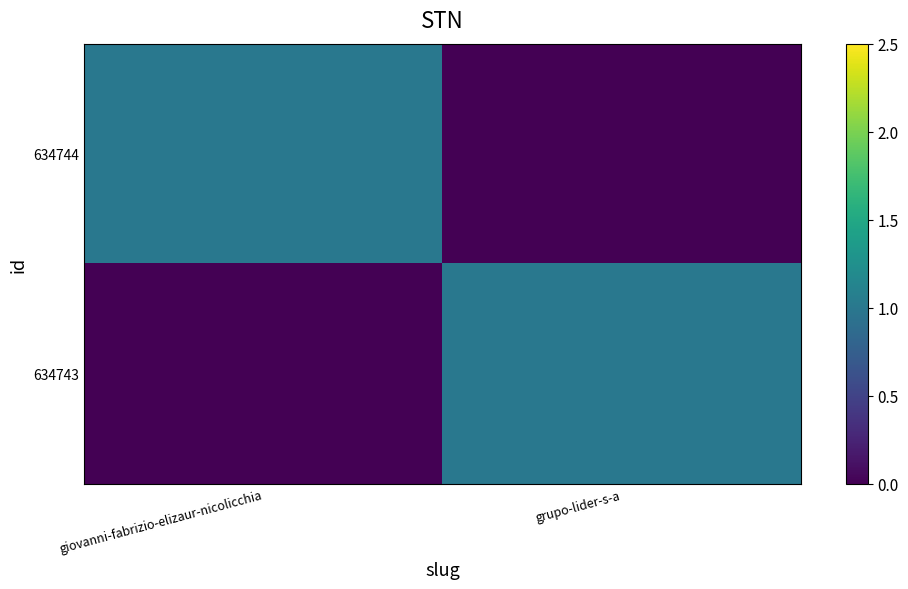

Reading left to right, extract all data points from this chart.

634744: giovanni-fabrizio-elizaur-nicolicchia=1	grupo-lider-s-a=0
634743: giovanni-fabrizio-elizaur-nicolicchia=0	grupo-lider-s-a=1